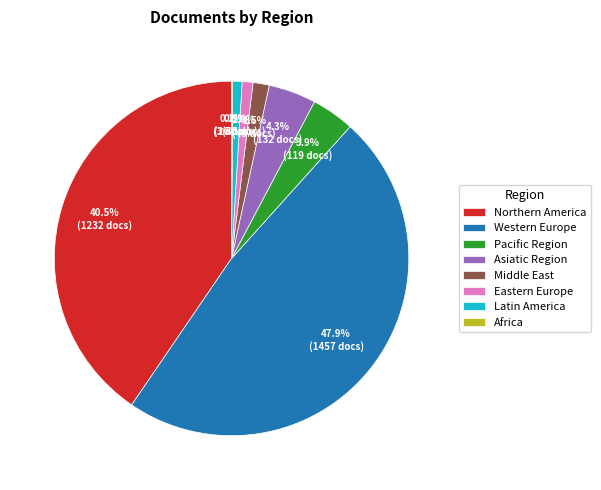

What is the total percentage of Pacific Region and Northern America?

44.4%